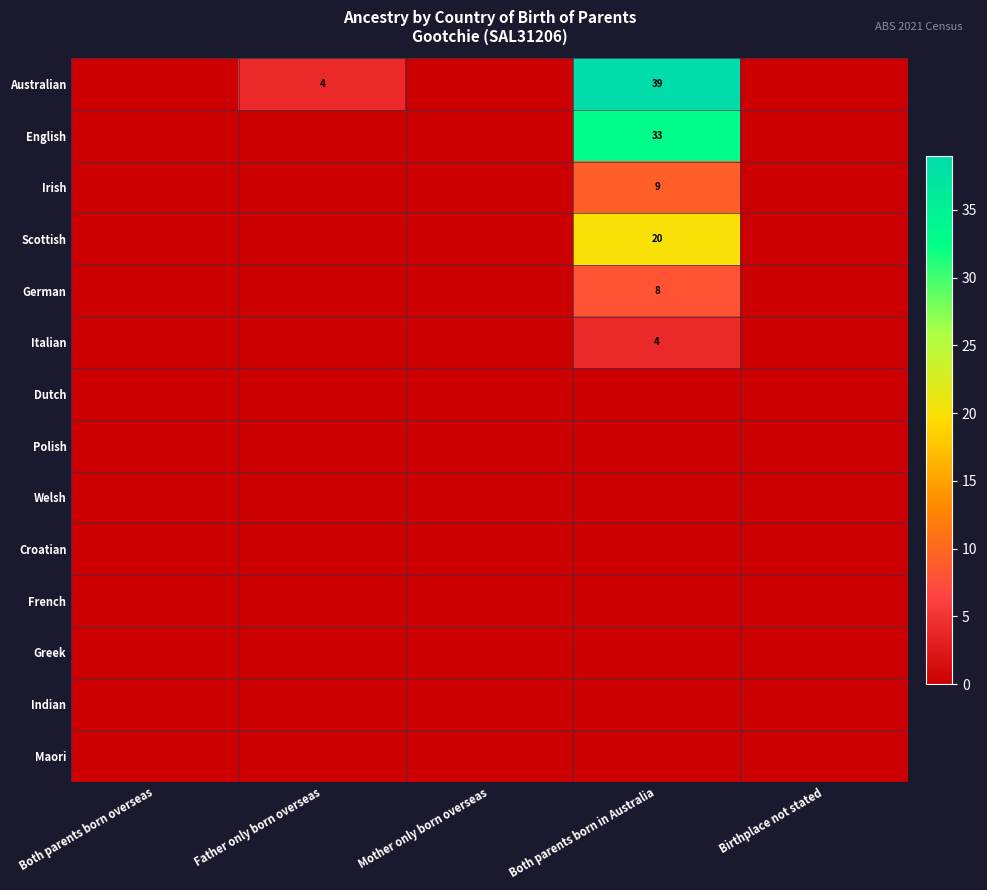

Between Both parents born in Australia and Birthplace not stated, which is larger?

Both parents born in Australia